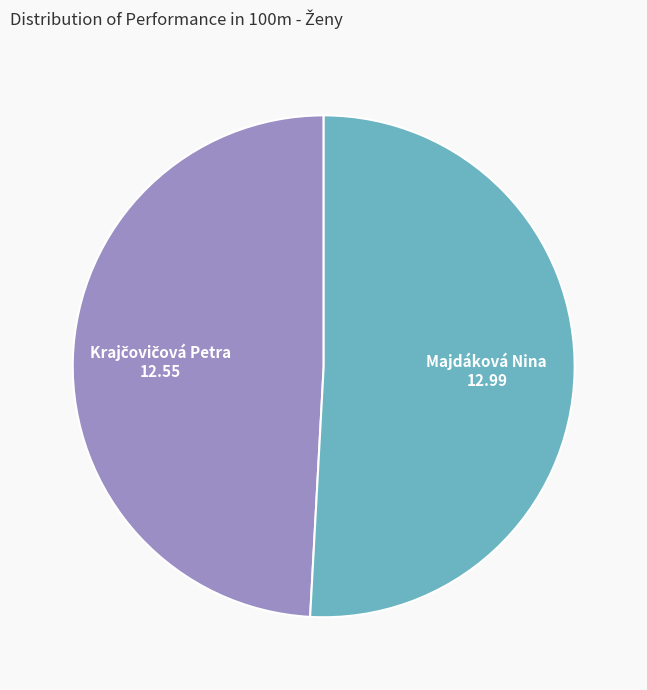

Is there any slice that represents more than half of the pie?

Yes